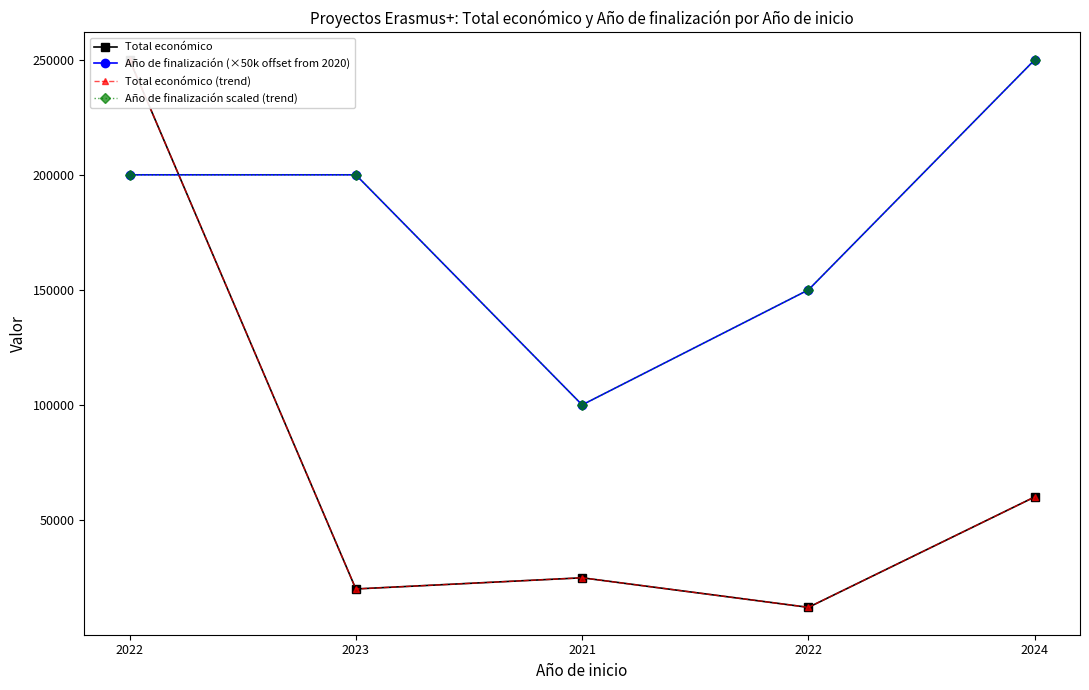

Which series ends up on top after the final intersection of Año de finalización scaled (trend) and Total económico?

Año de finalización scaled (trend)